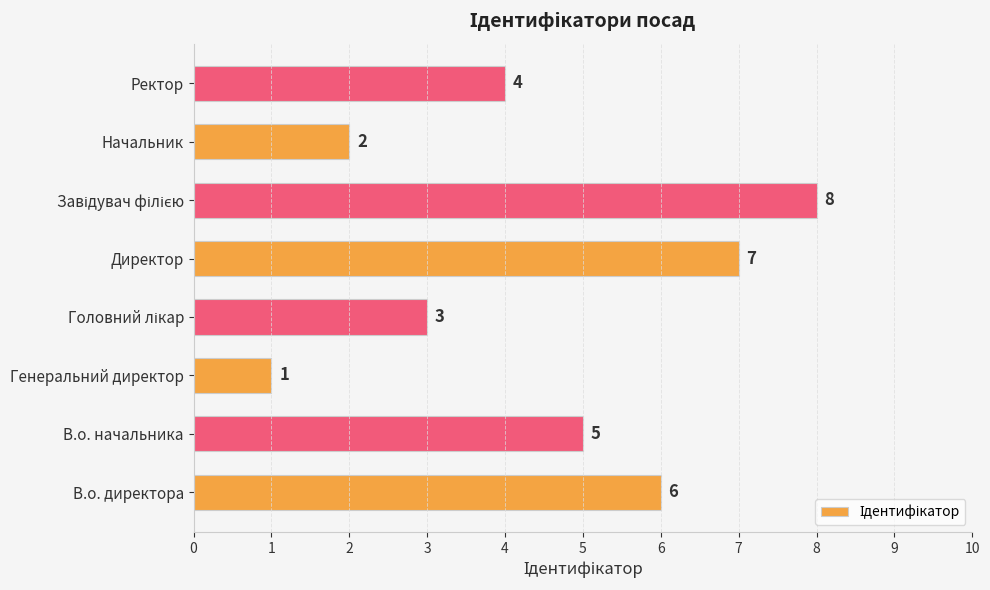

What is the greatest value displayed?

8